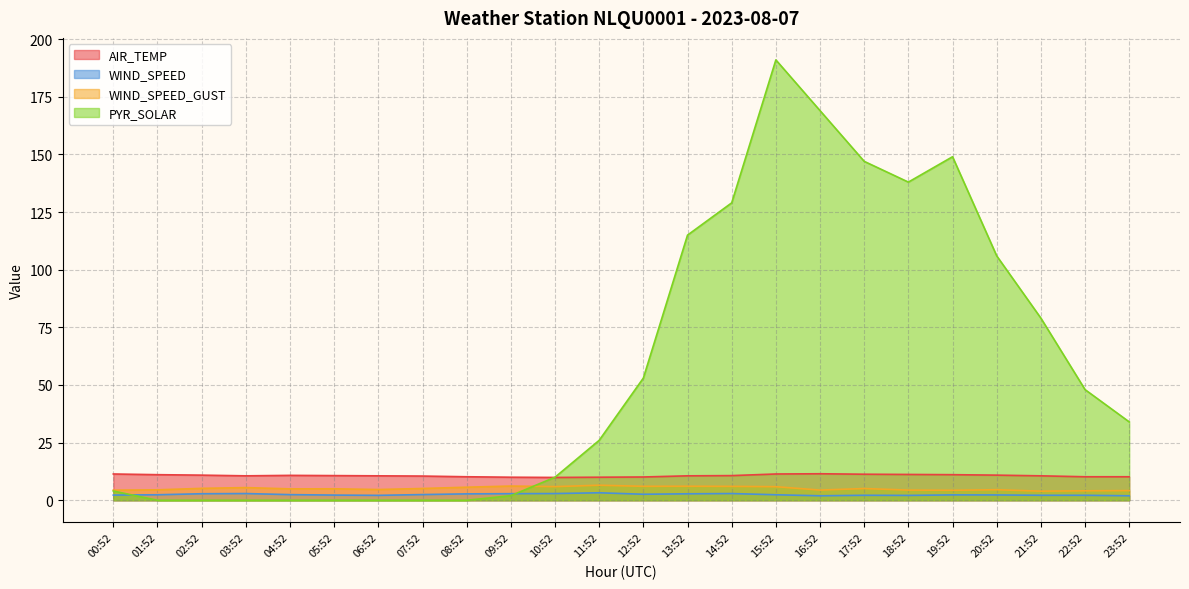

What are all the series names shown in the legend?

AIR_TEMP, WIND_SPEED, WIND_SPEED_GUST, PYR_SOLAR